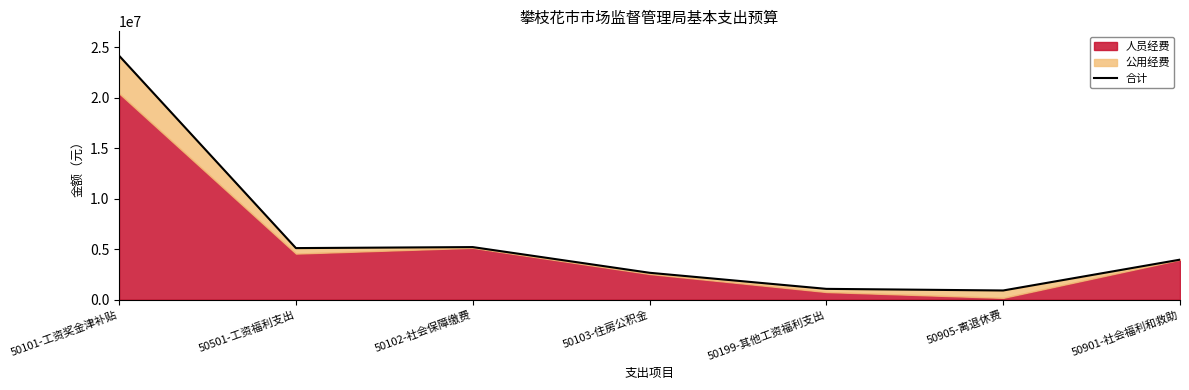

At which label does the data first exceed 3957634?

50101-工资奖金津补贴